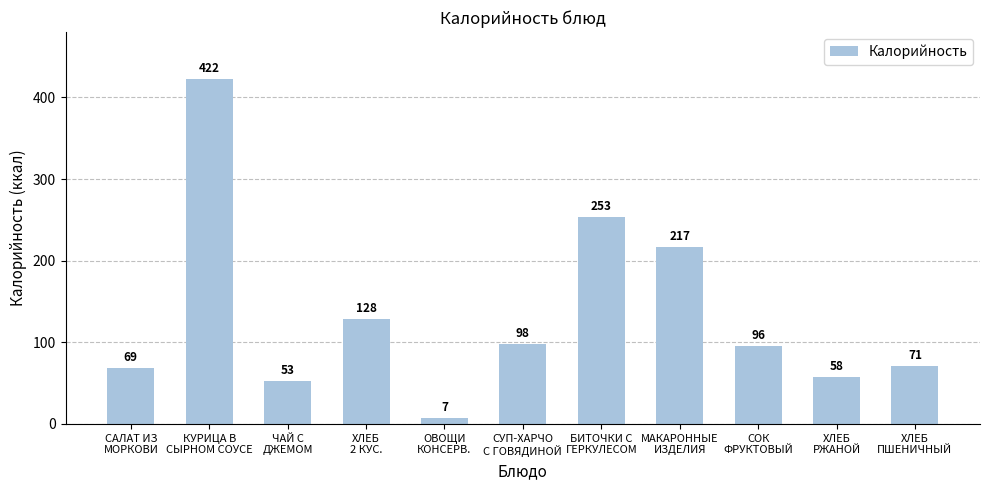

What is the change in value from КУРИЦА В
СЫРНОМ СОУСЕ to ХЛЕБ
2 КУС.?

-294